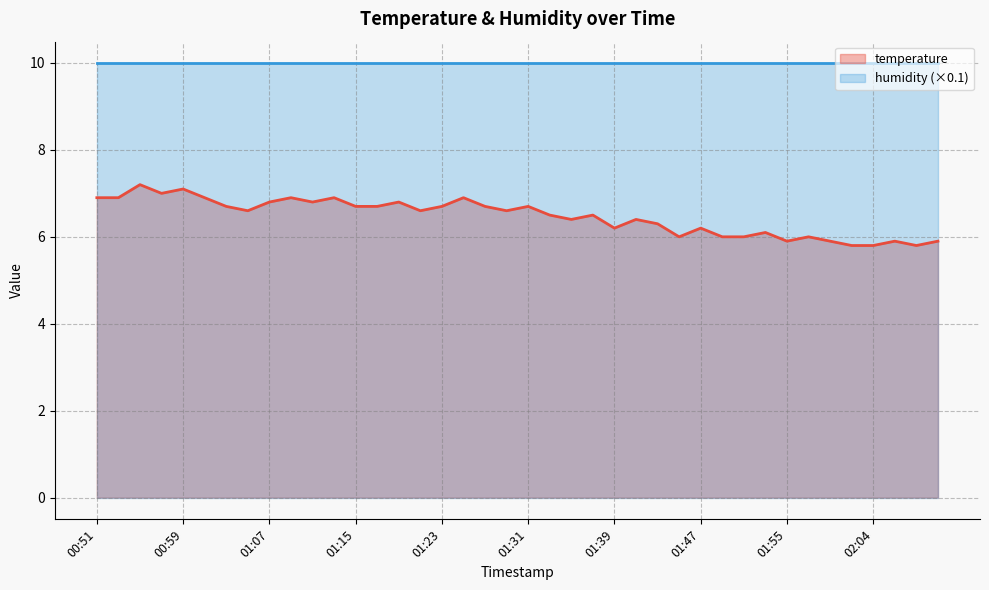

Count the number of categories in the chart.

40